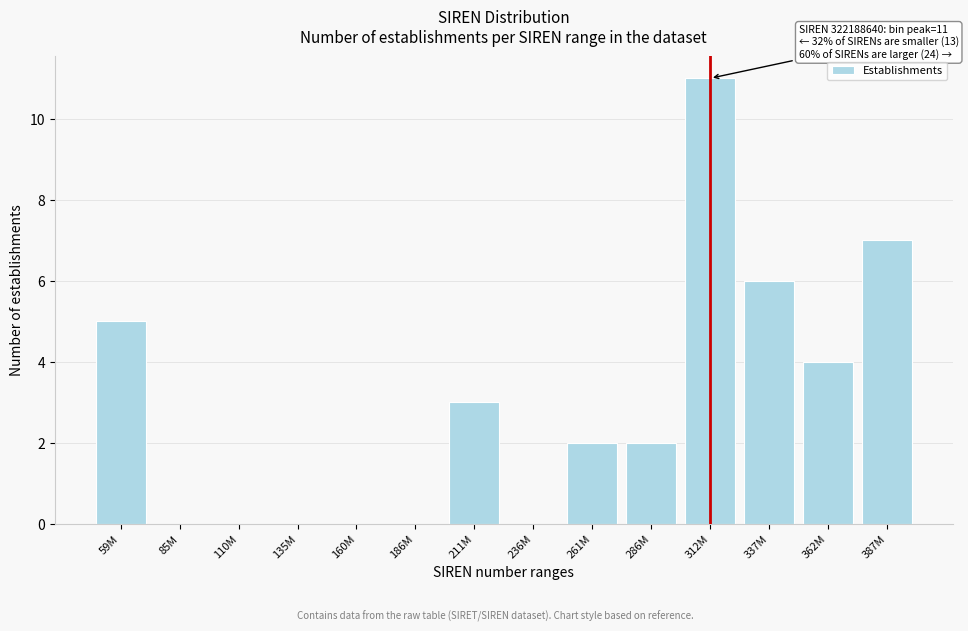

Reading right to left, what are all the values shown in this chart?

387M=7	362M=4	337M=6	312M=11	286M=2	261M=2	236M=0	211M=3	186M=0	160M=0	135M=0	110M=0	85M=0	59M=5